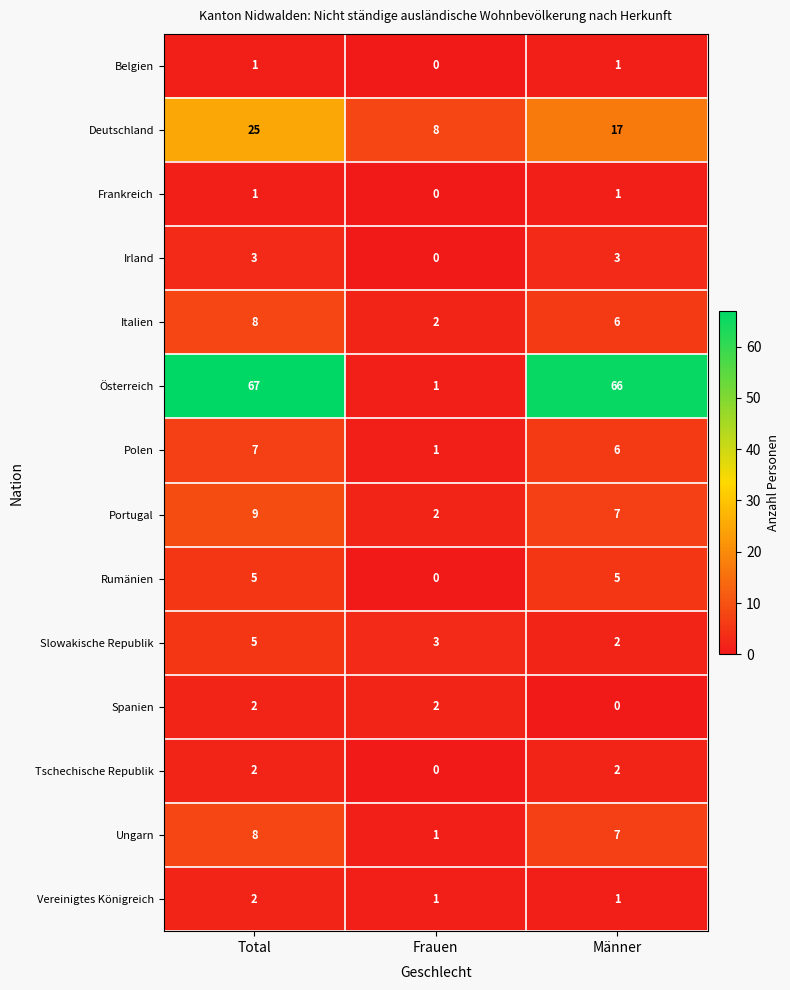

At which label is Frankreich closest to 0?

Frauen